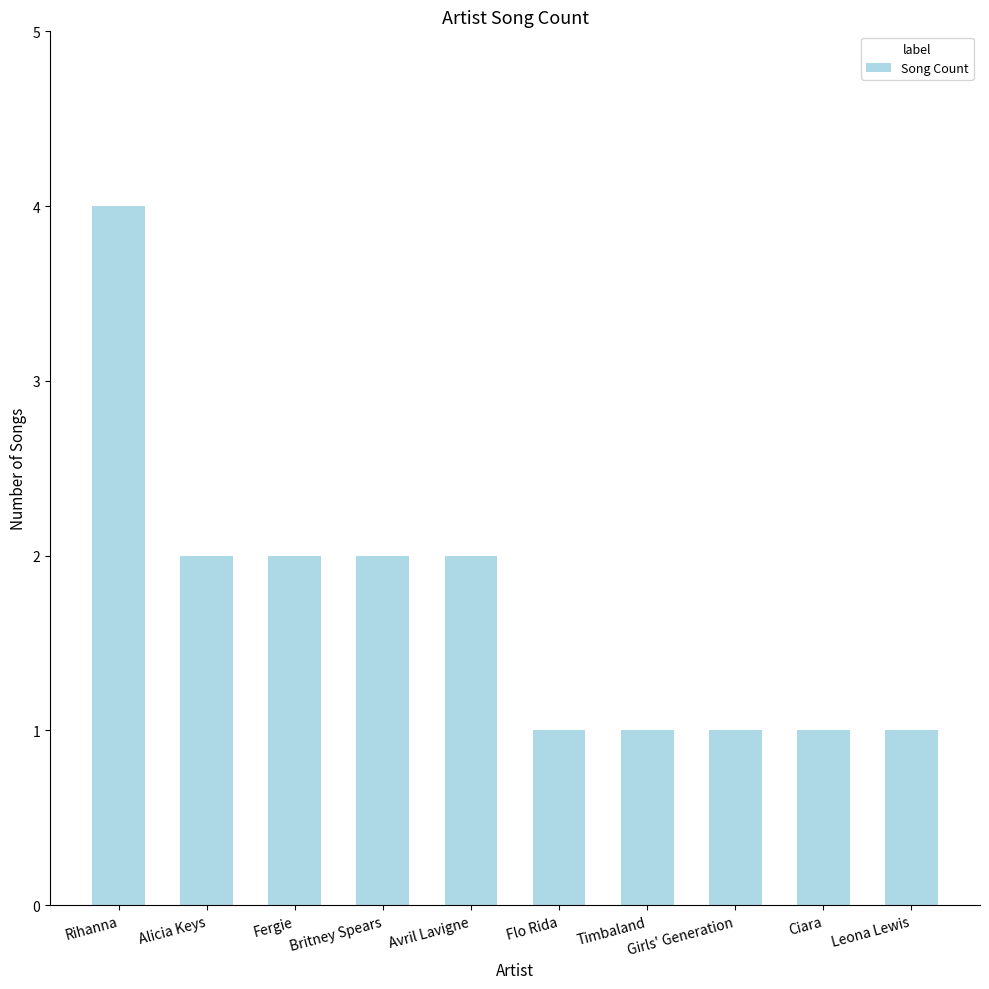

Is it true that the value at Rihanna is 1?

False